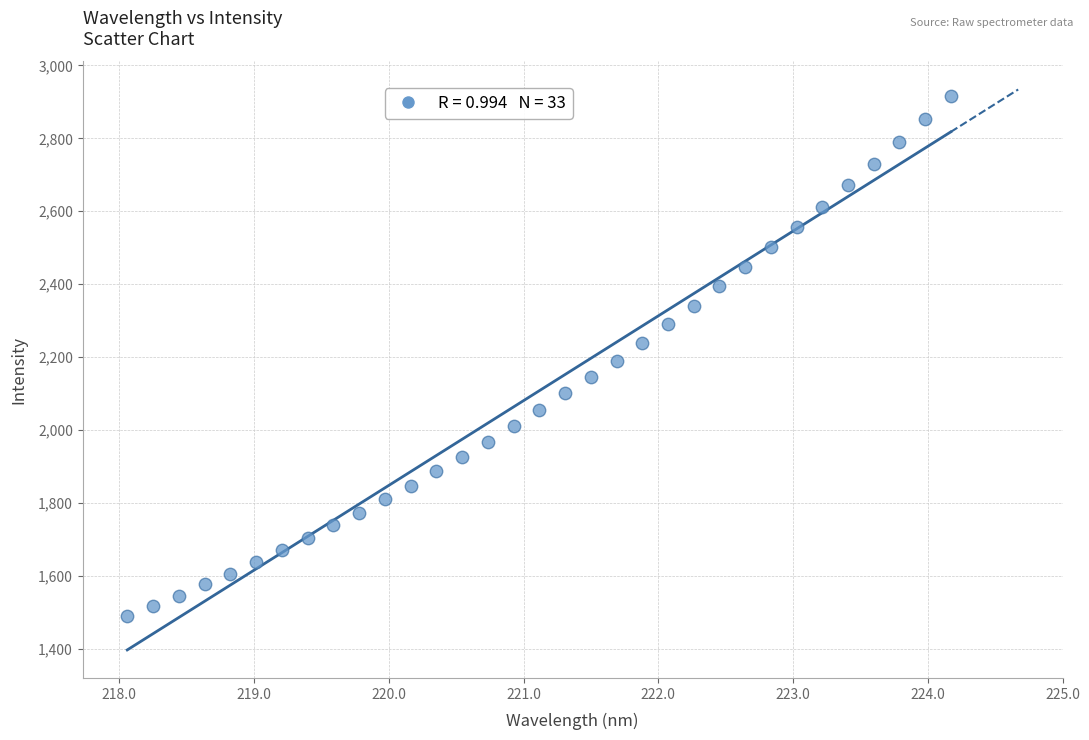

What is the range of Y values (max minus min)?

1425.9